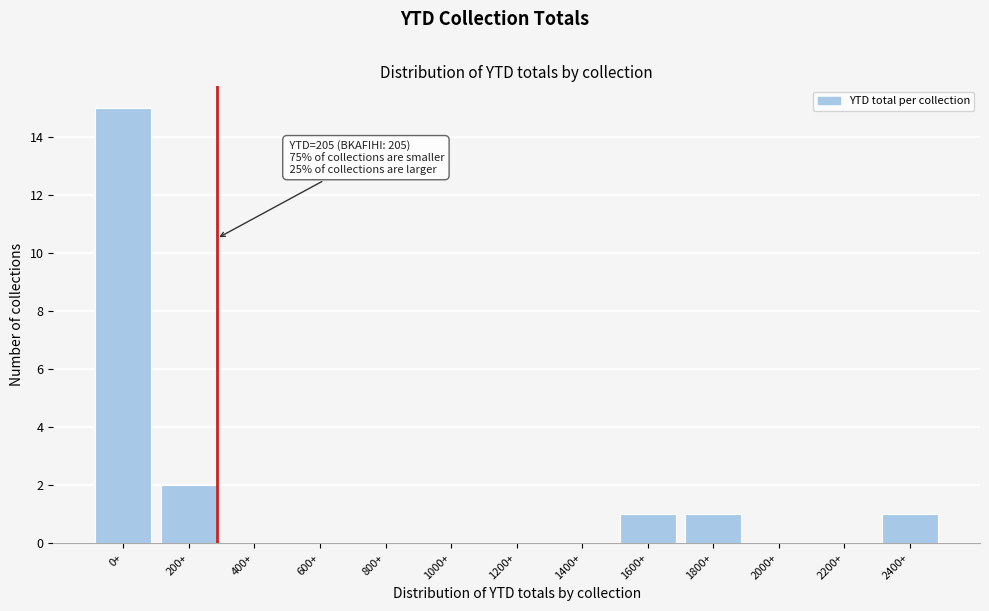

Reading left to right, transcribe all the data shown in this chart.

0+=15	200+=2	400+=0	600+=0	800+=0	1000+=0	1200+=0	1400+=0	1600+=1	1800+=1	2000+=0	2200+=0	2400+=1